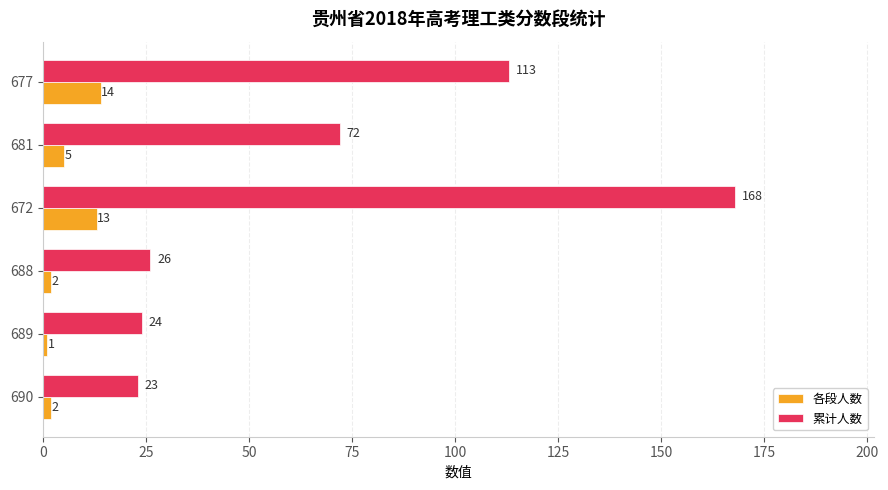

Where is 各段人数 nearest to the value 7?

681